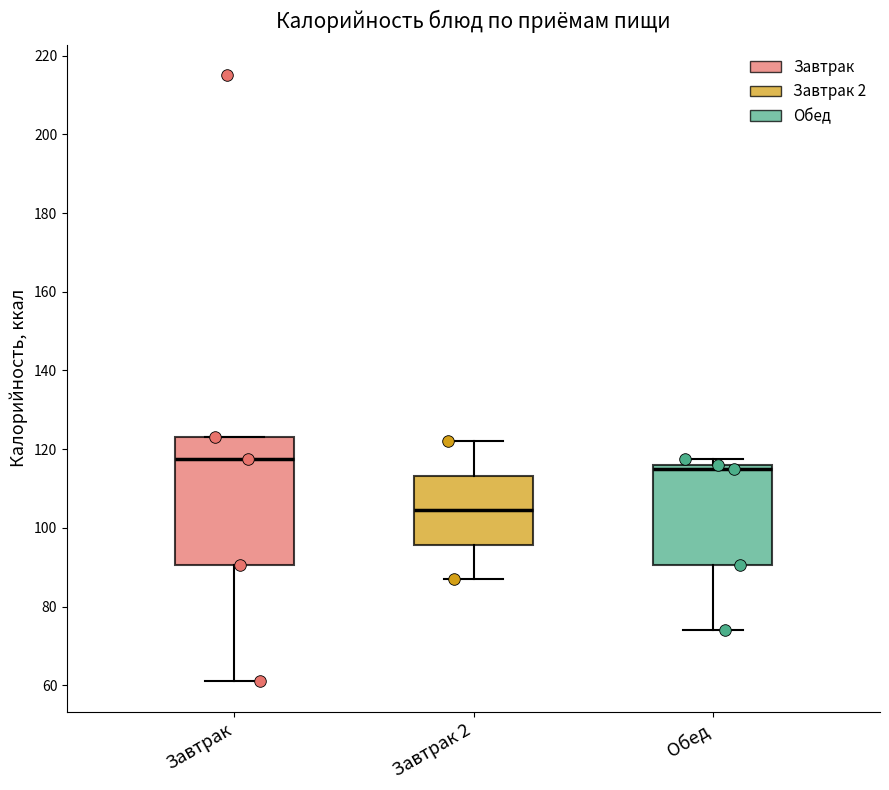

Which box is the tallest, from its lower edge to its upper edge?

Завтрак